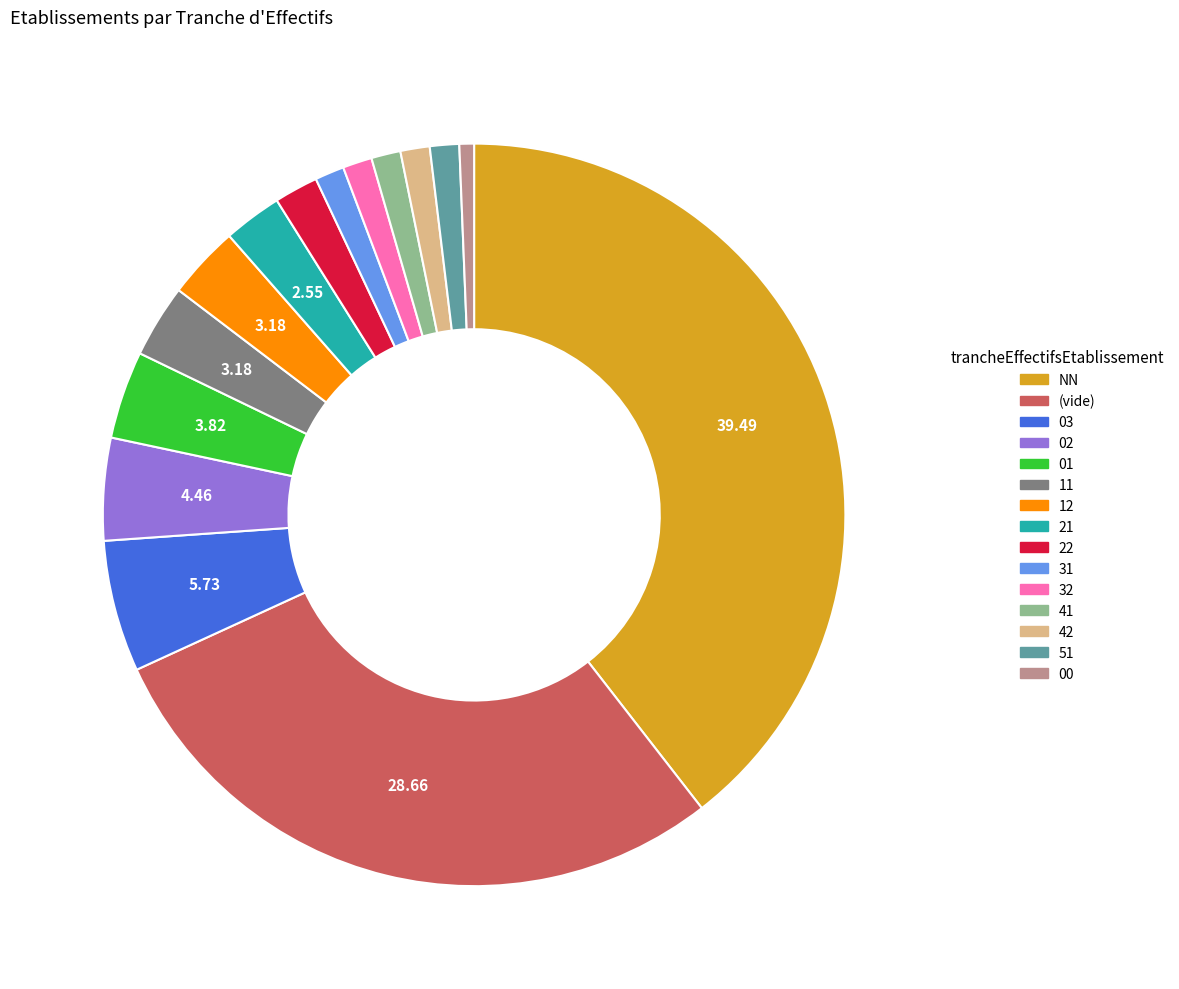

Is there any slice that represents more than half of the pie?

No